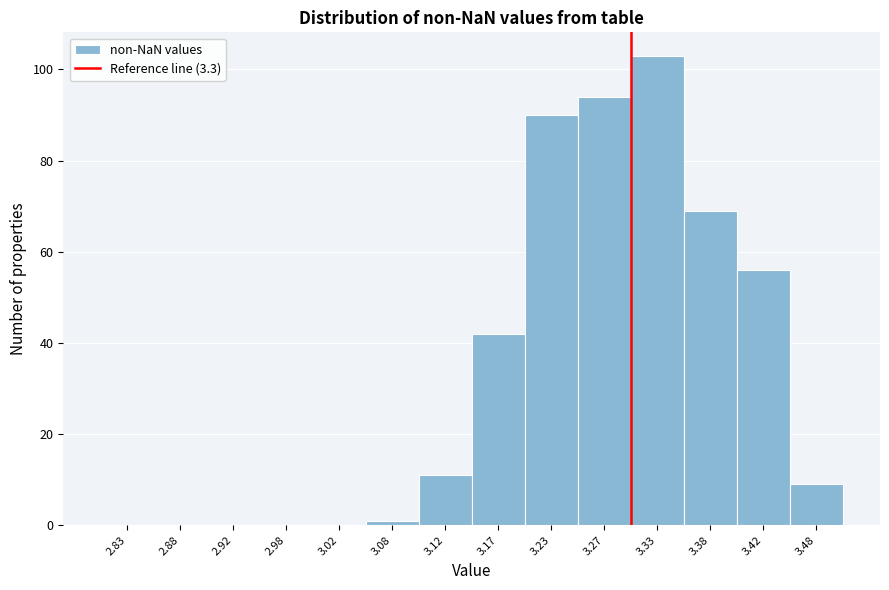

Reading left to right, list every bar in this chart as the range it spans on the x-axis followed by its height. The values are not printed on the chart, so give them approximately, as read against the axis.

2.80 to 2.85: 0
2.85 to 2.90: 0
2.90 to 2.95: 0
2.95 to 3.00: 0
3.00 to 3.05: 0
3.05 to 3.10: under 2
3.10 to 3.15: 12
3.15 to 3.20: 42
3.20 to 3.25: 90
3.25 to 3.30: 94
3.30 to 3.35: 104
3.35 to 3.40: 70
3.40 to 3.45: 56
3.45 to 3.50: 10